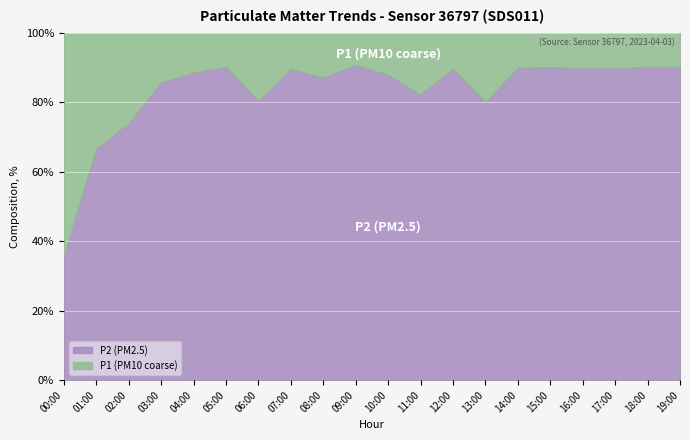

True or false: P2 (PM2.5) has a value of 160.8 at 19:00.

False